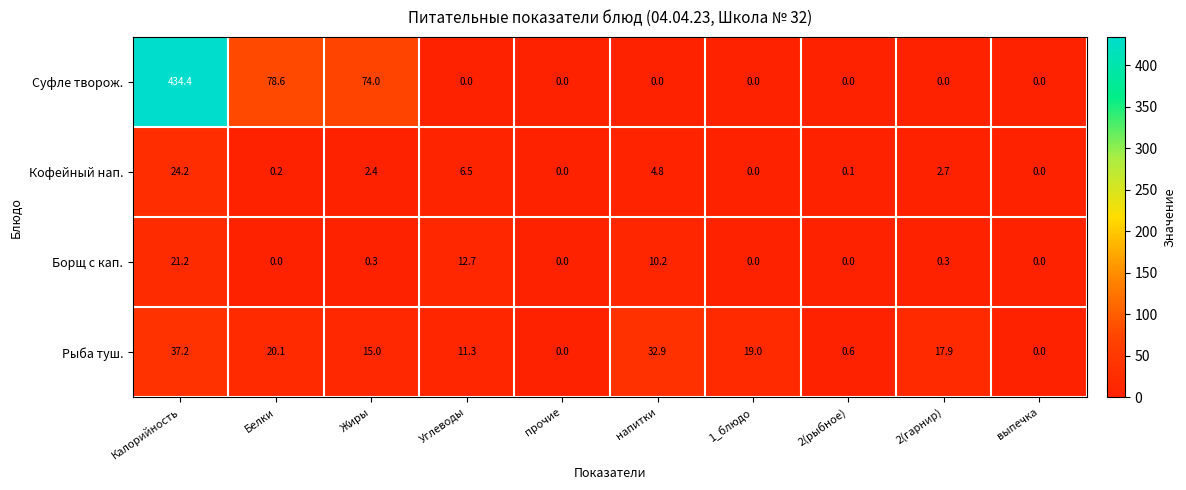

List the series in order of their peak value, highest first.

Суфле творож., Рыба туш., Кофейный нап., Борщ с кап.